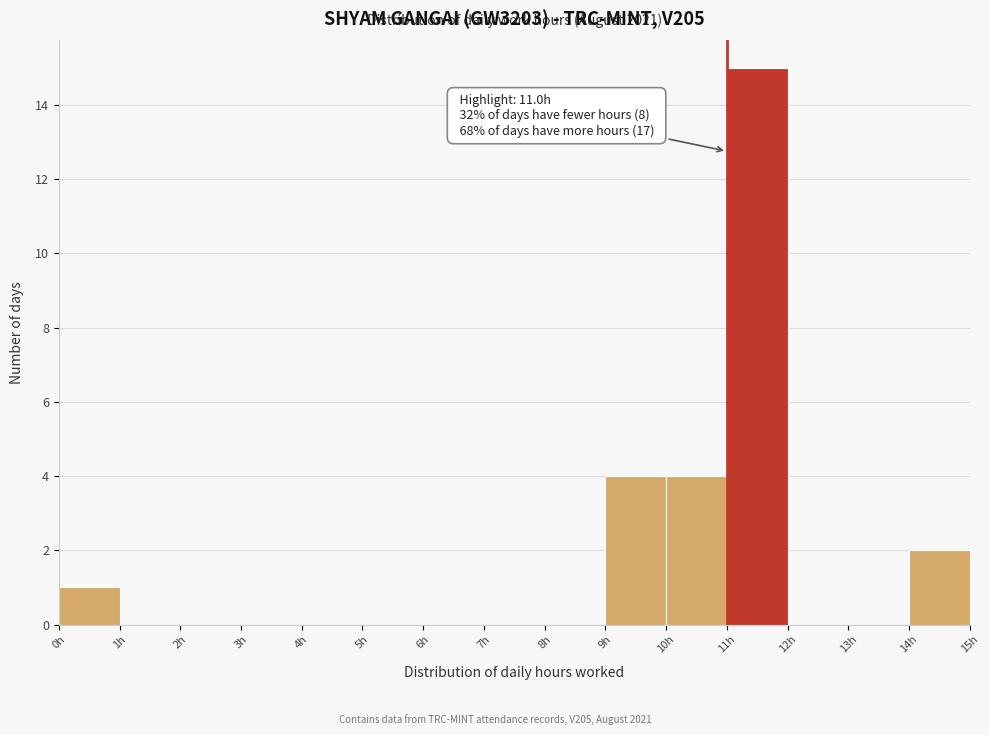

Over which range of the x-axis is the bar tallest?

11 to 12